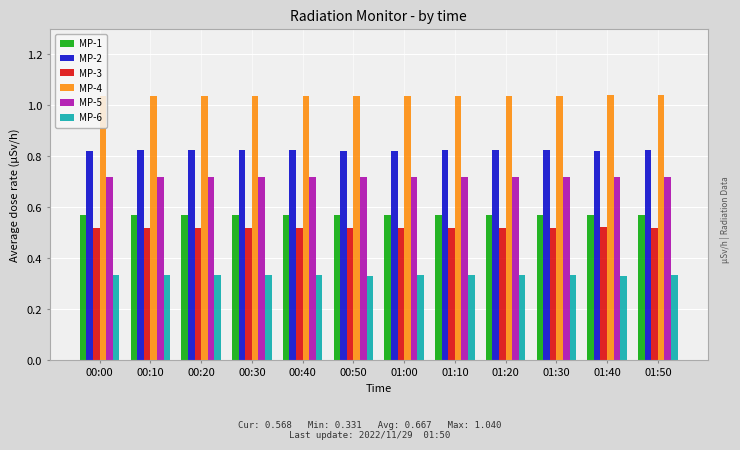

What are all the series names shown in the legend?

MP-1, MP-2, MP-3, MP-4, MP-5, MP-6